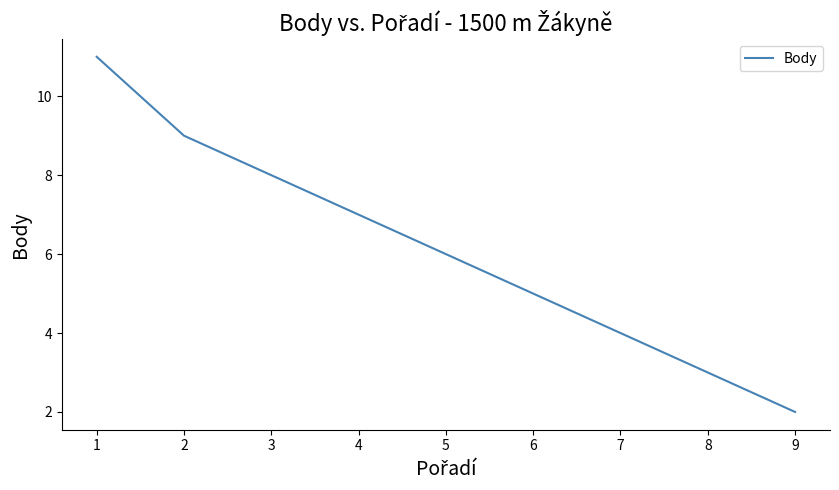

List the labels in order of value, largest first.

1, 2, 3, 4, 5, 6, 7, 8, 9